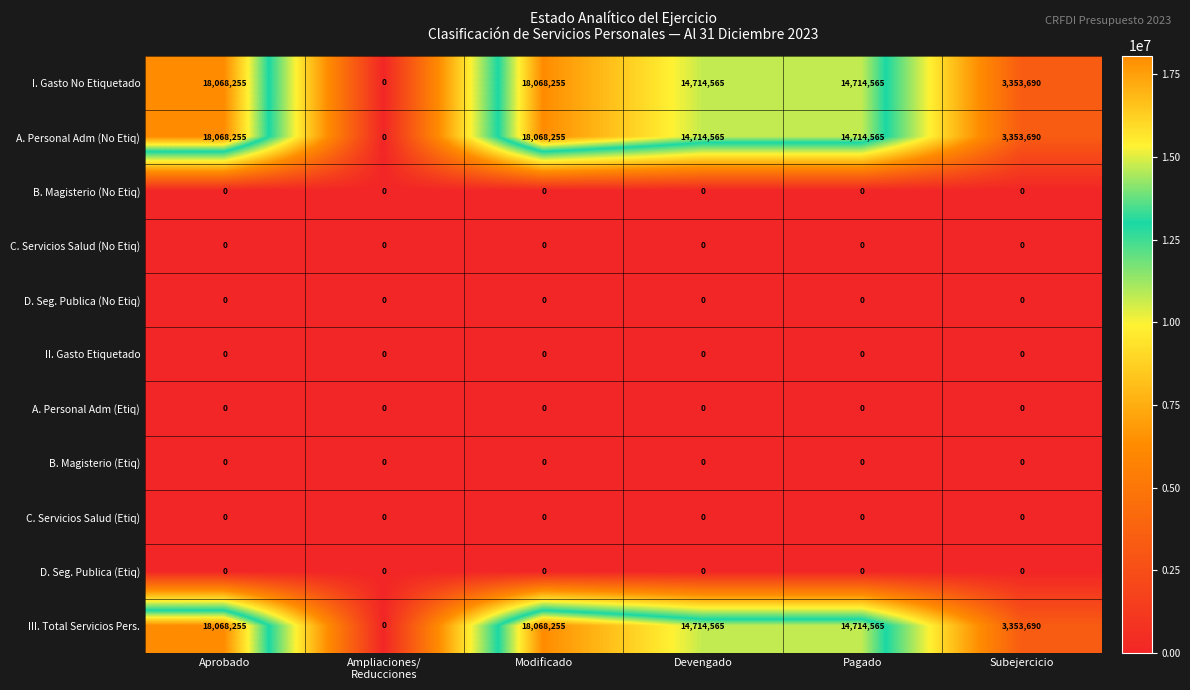

What is the maximum value shown in the chart?

18068255